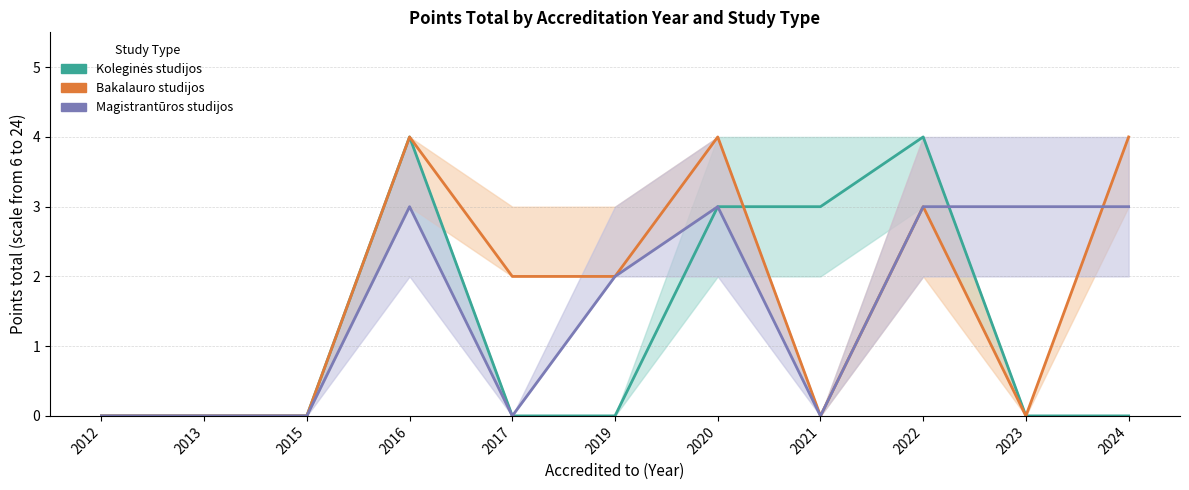

What is the highest value of the Bakalauro studijos series?

4